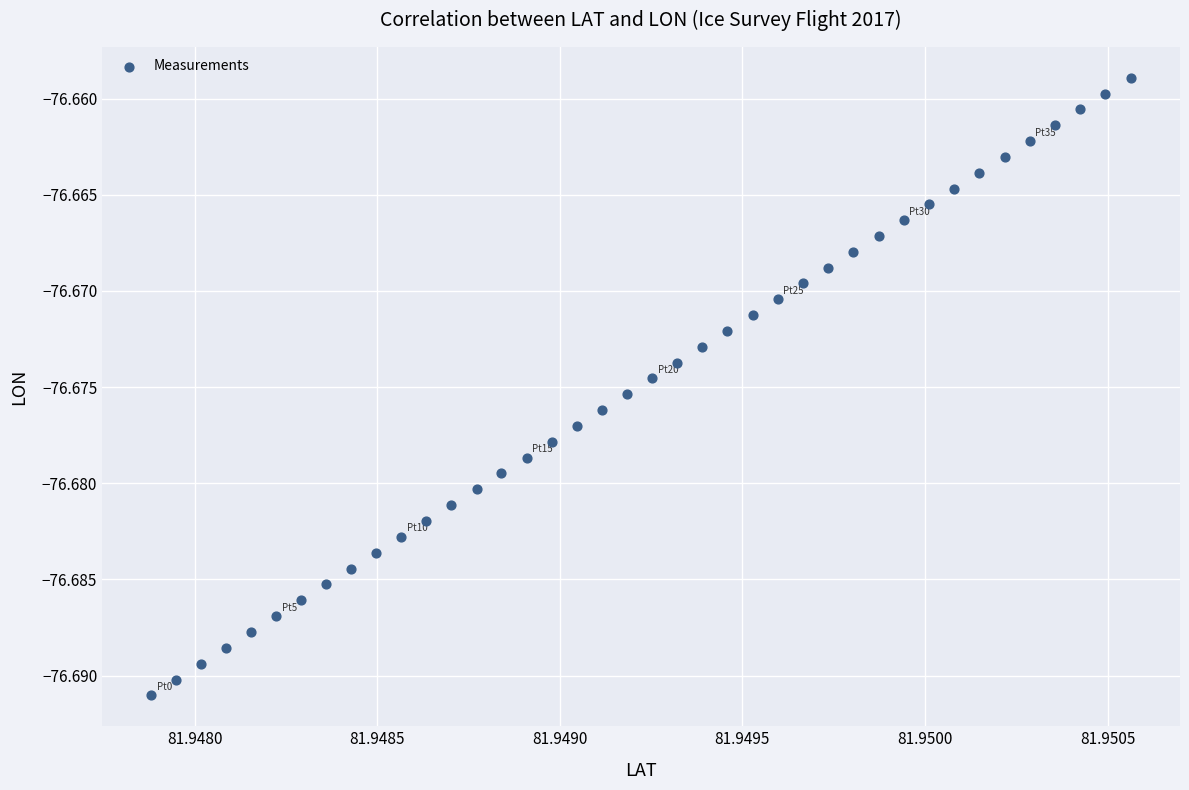

How many data points are displayed?

40